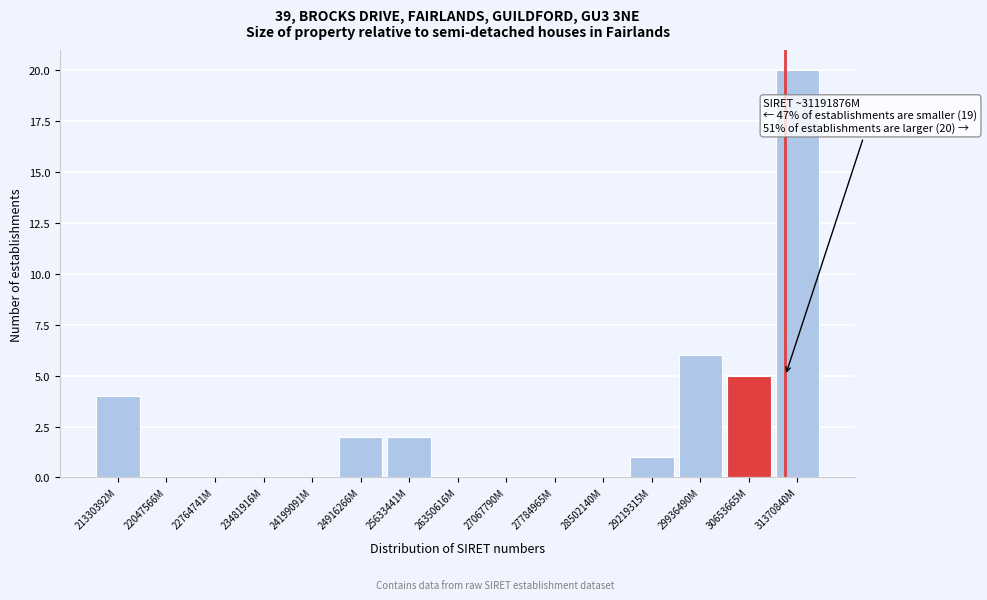

Reading right to left, list all the values displayed in this chart.

31370840M=20	30653665M=5	29936490M=6	29219315M=1	28502140M=0	27784965M=0	27067790M=0	26350616M=0	25633441M=2	24916266M=2	24199091M=0	23481916M=0	22764741M=0	22047566M=0	21330392M=4